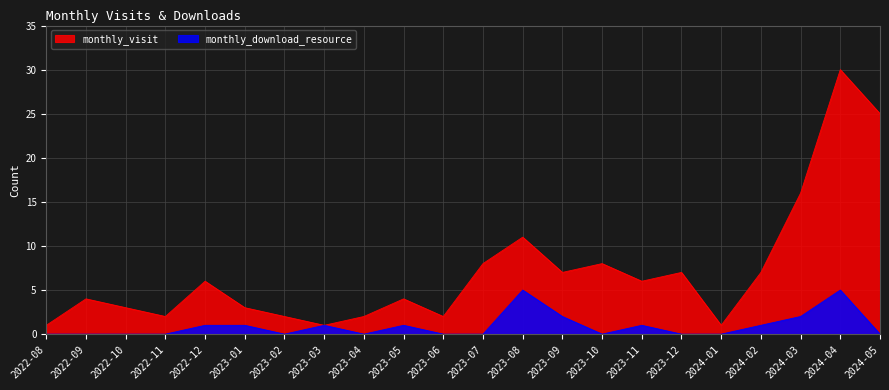

How many values in the monthly_download_resource series exceed 0?

10